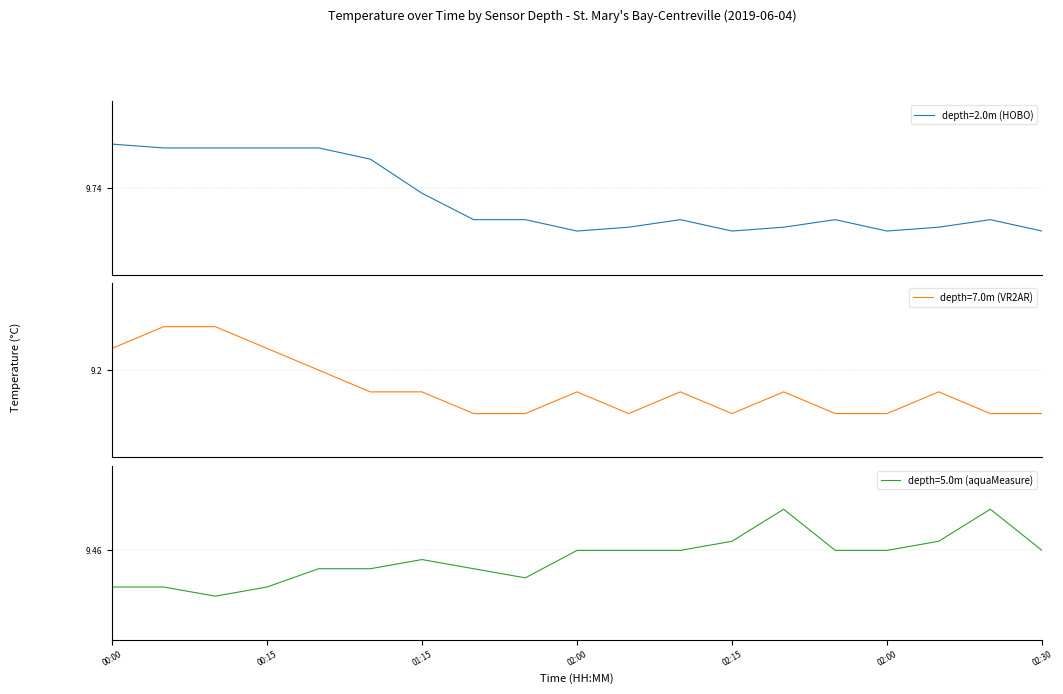

What is the spread (max minus min) of values at 02:30?

0.4